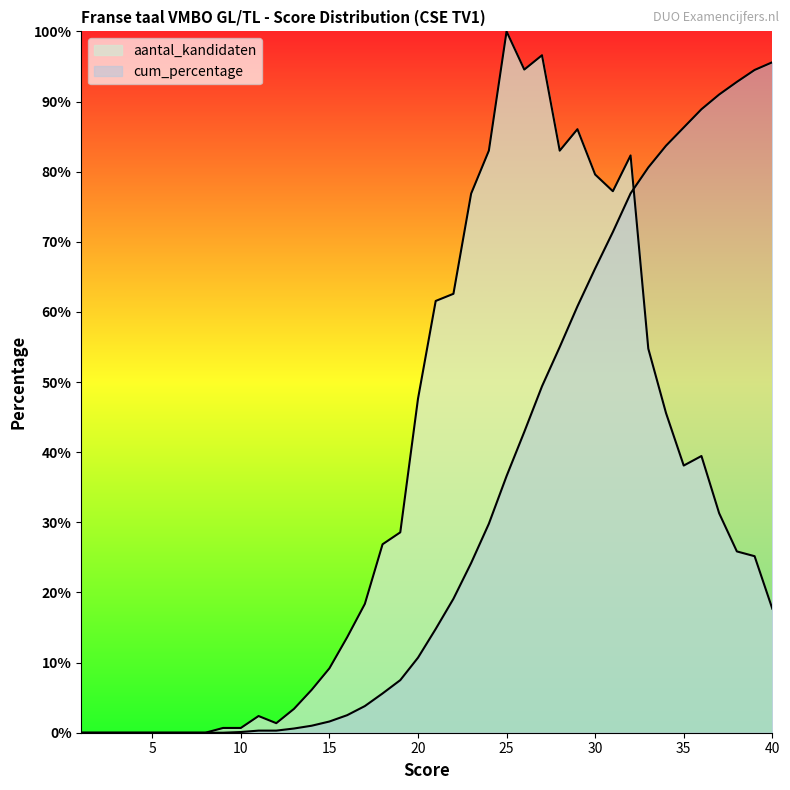

What is the value of the cum_percentage point at the 27th from the left?

49.4